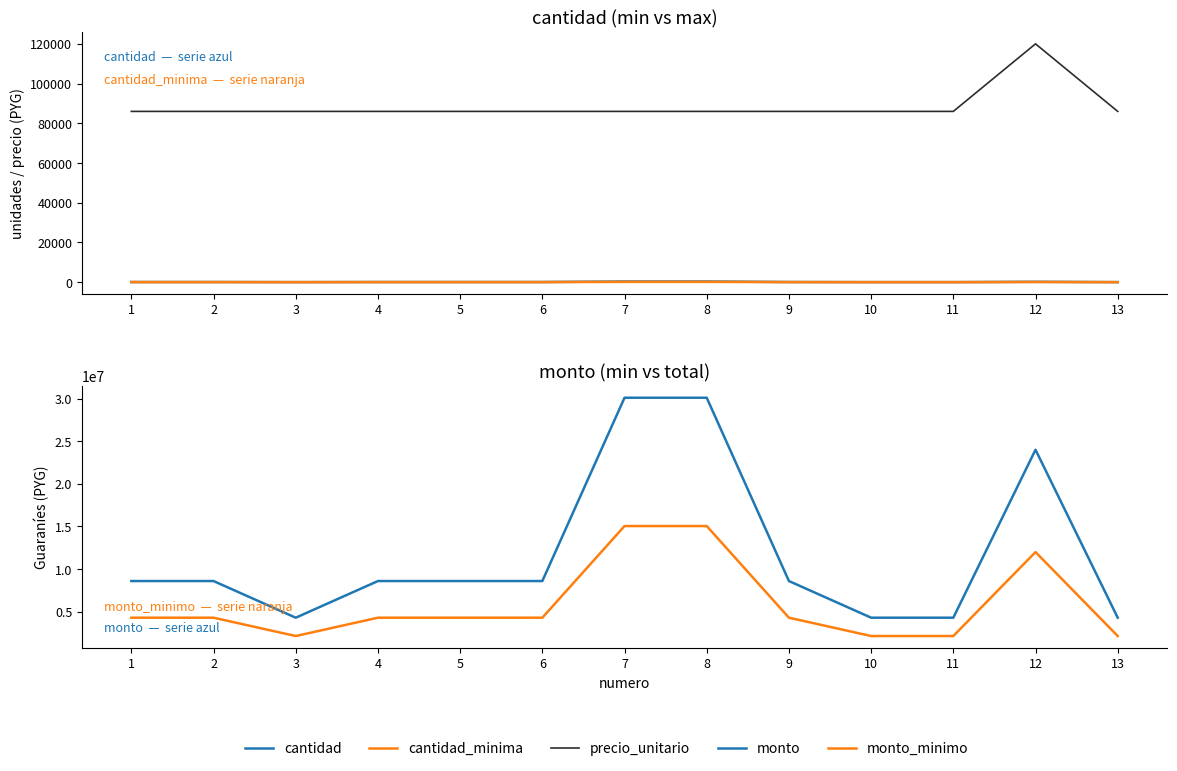

Which has a higher value, 11 or 12?

12